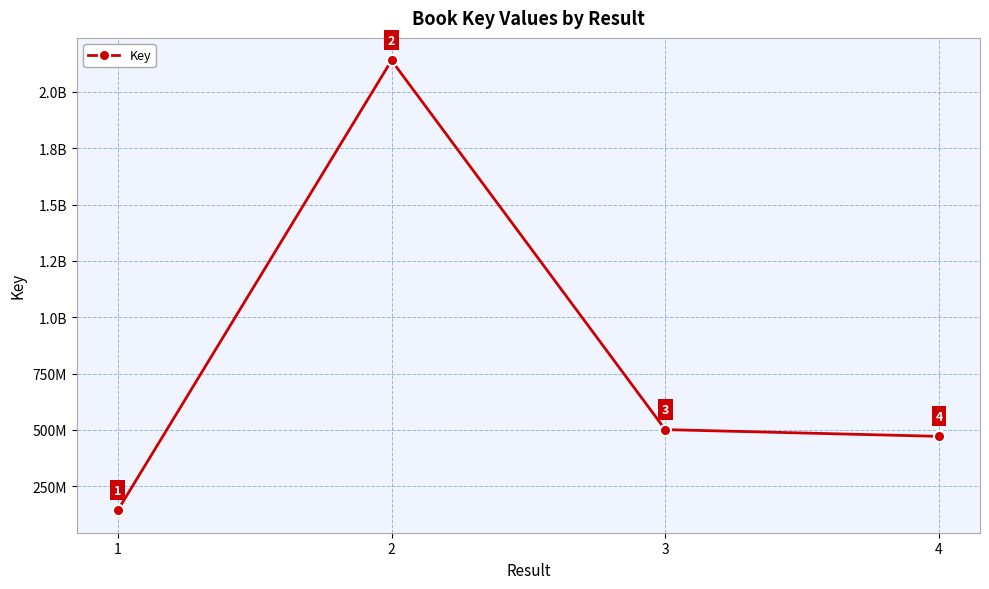

Is this an area chart (filled region under the line)?

No